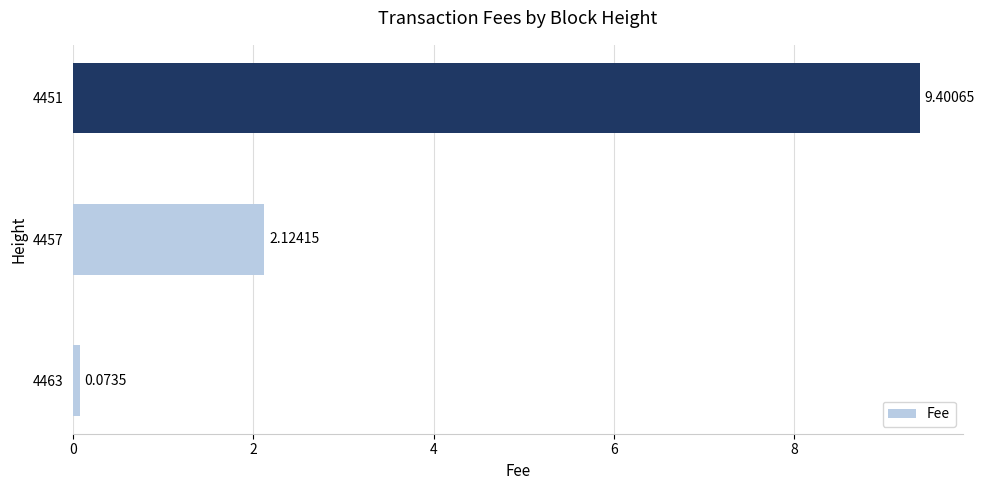

What is the difference between the maximum and second lowest values?

7.3